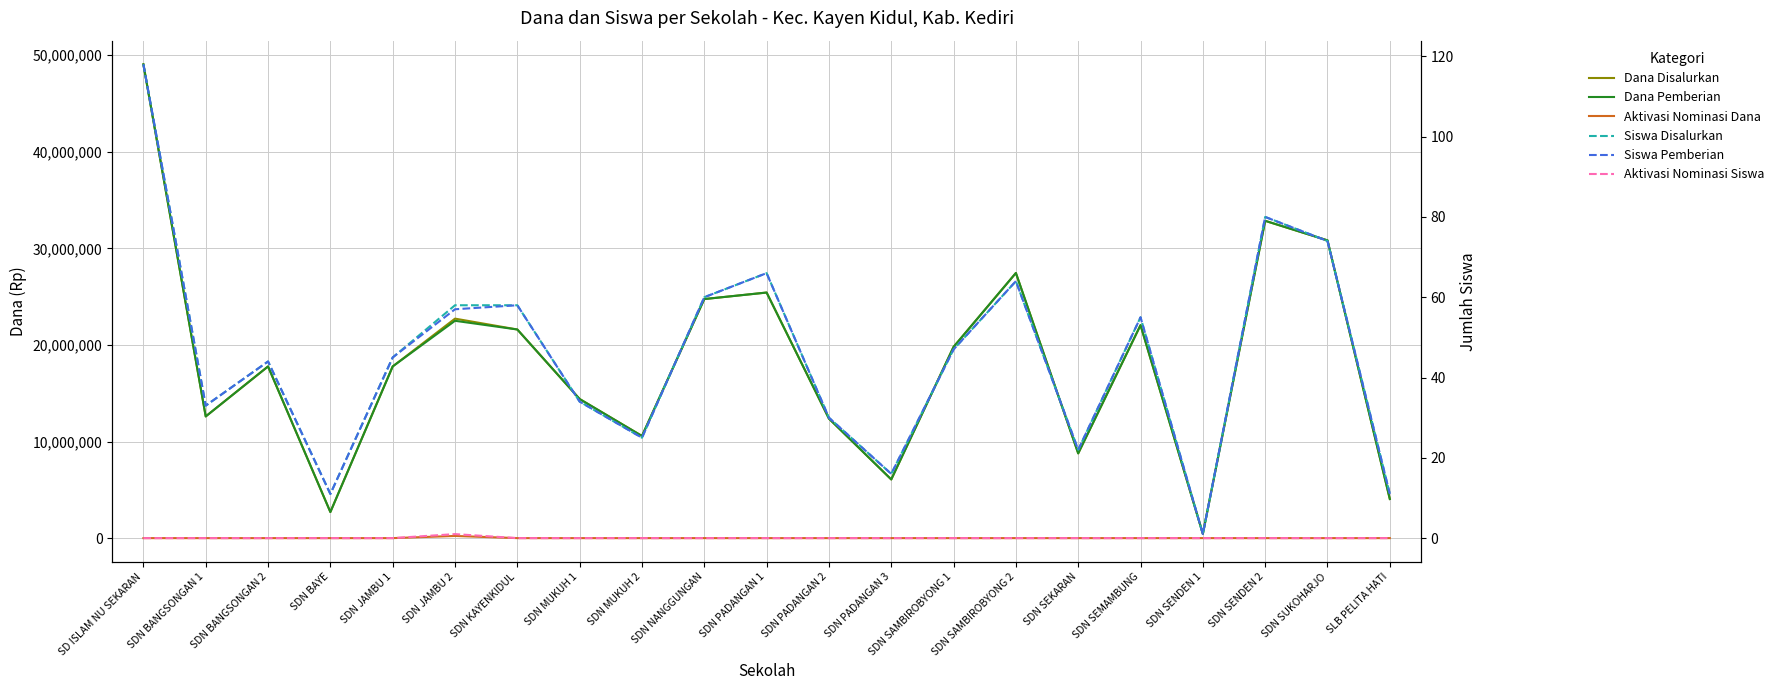

What position from the left is SDN SEKARAN?

16